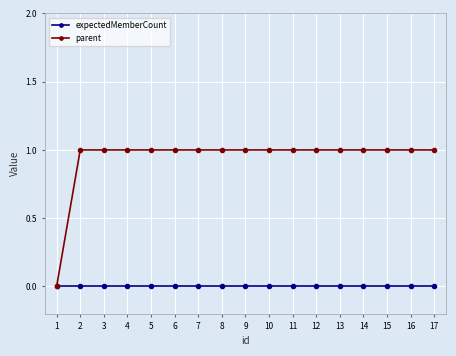

True or false: expectedMemberCount has a value of 0 at 5.

True